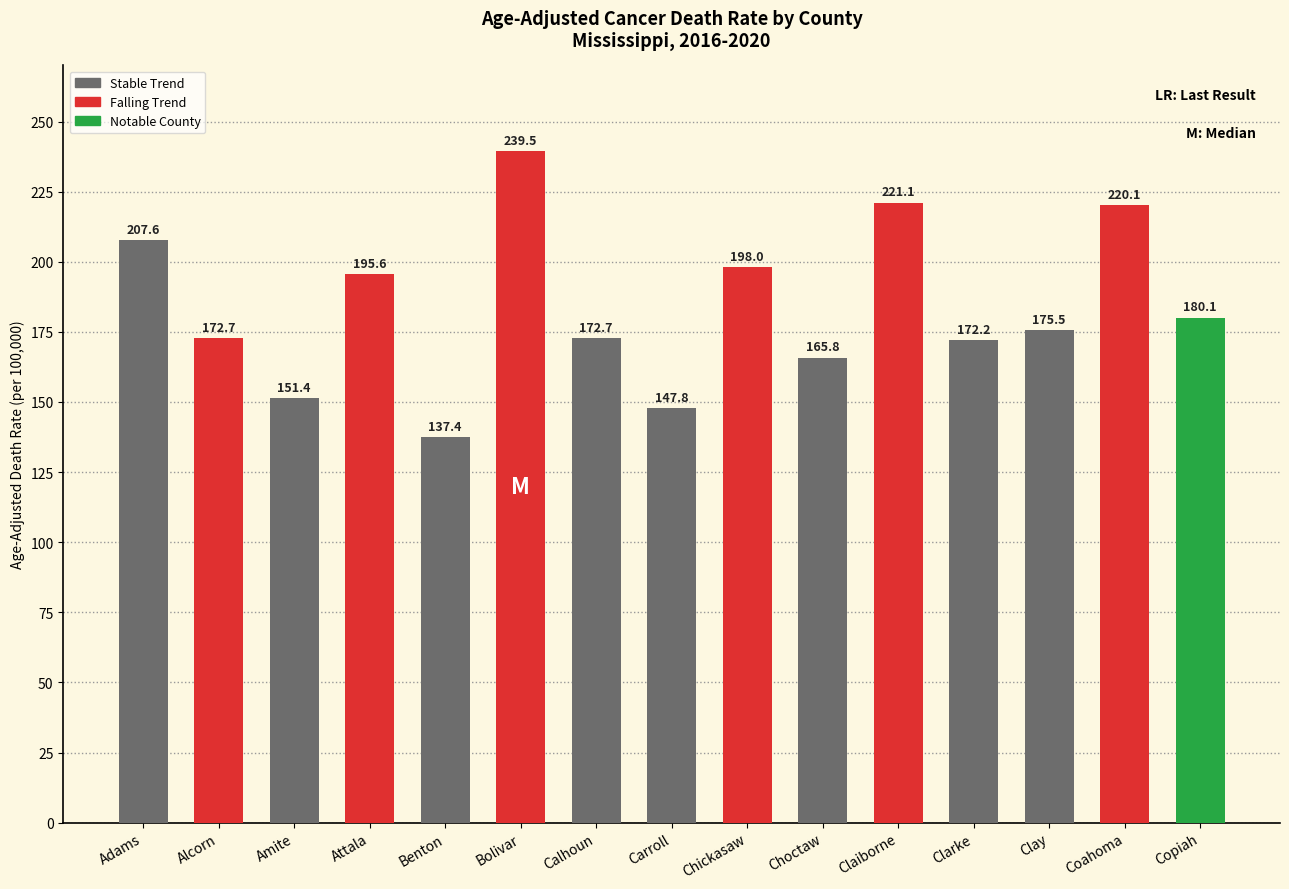

Which category has the lowest value across all series?

Benton